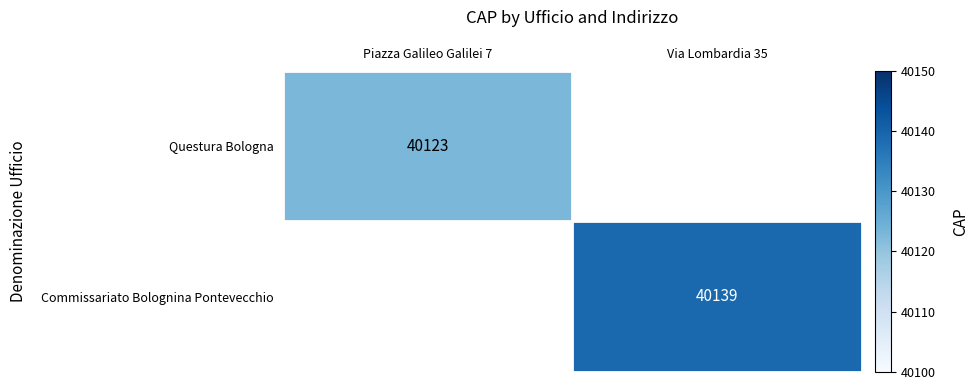

Between Piazza Galileo Galilei 7 and Via Lombardia 35, which is larger?

Via Lombardia 35